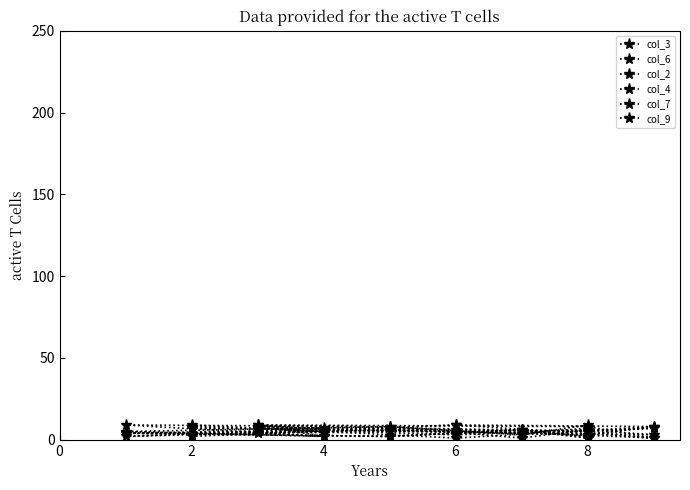

Between 4 and 8, which series saw the biggest shift?

col_3